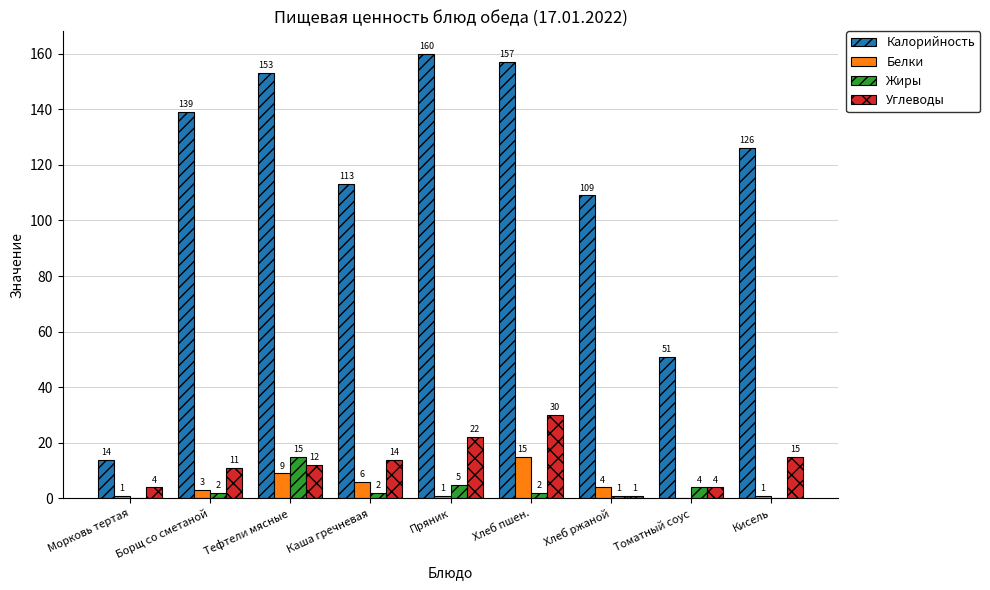

How many groups of bars are there?

9